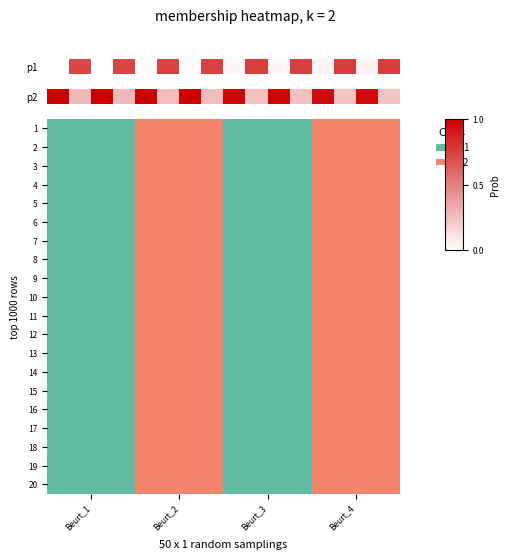

Reading right to left, transcribe all the data shown in this chart.

0.2	1.0	0.2	1.0	0.2	1.0	0.2	1.0	0.3	1.0	0.3	1.0	0.3	1.0	0.3	1.0